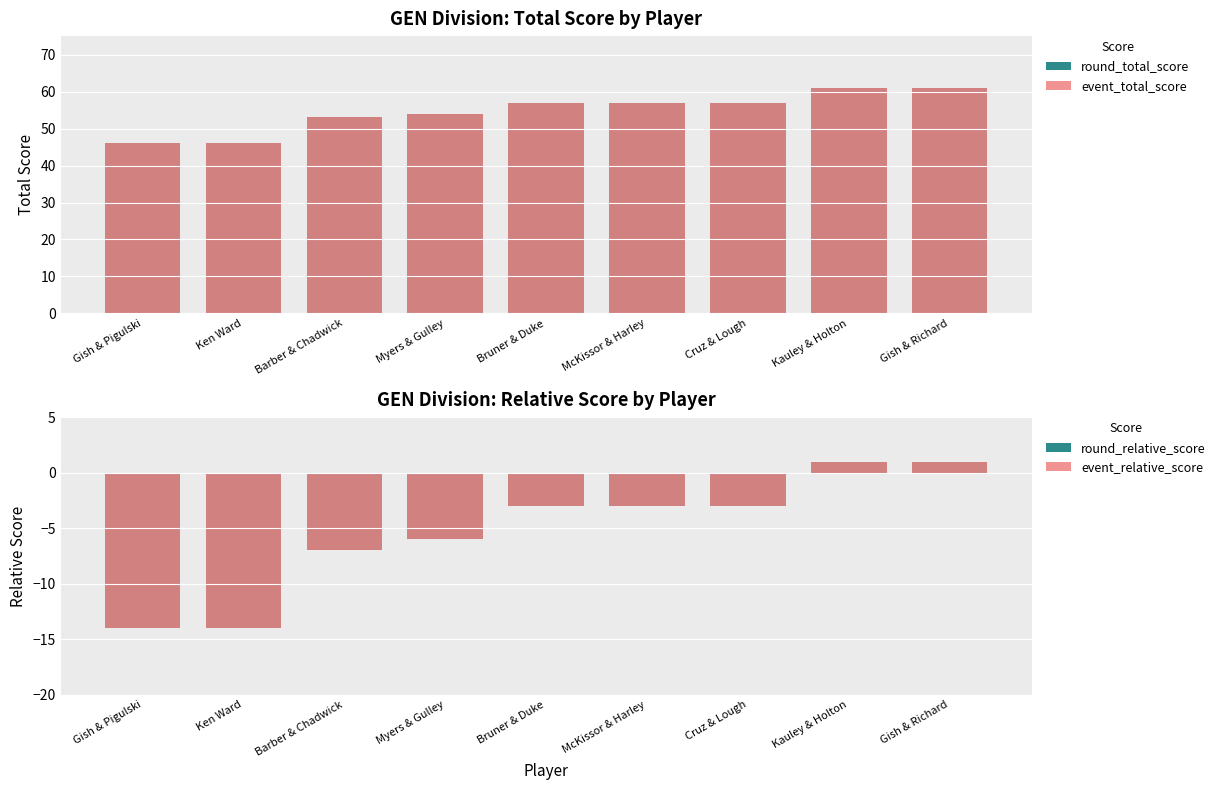

What is the minimum value for event_total_score?

46